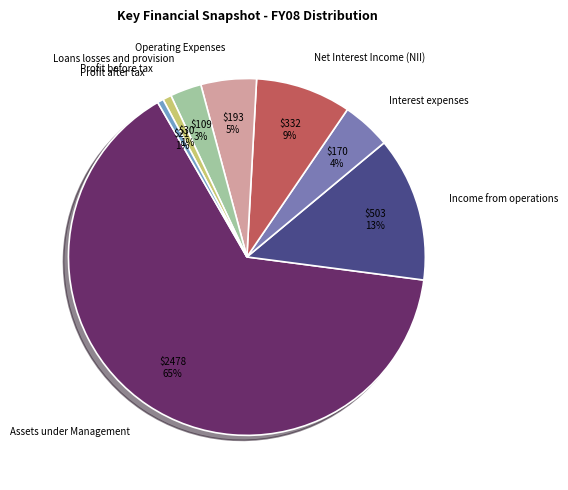

What is the largest slice in the pie chart?

Assets under Management